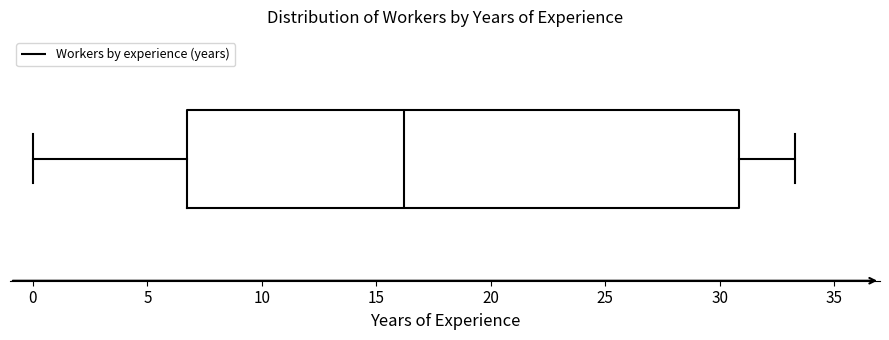

Transcribe this box plot: give where the median line is, the range the box spans, and where the two whiskers end, as read against the x-axis. The values are not printed on the chart, so give them approximately, as read against the axis.

median 16.0, box 6.5 to 31.0, whiskers 0.0 to 33.5